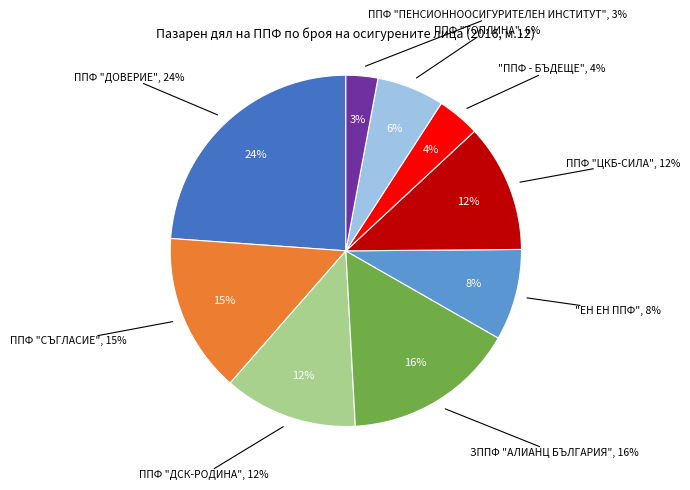

To the nearest percent, what is the combined percentage of "ППФ - БЪДЕЩЕ" and ППФ "ДОВЕРИЕ"?

28%